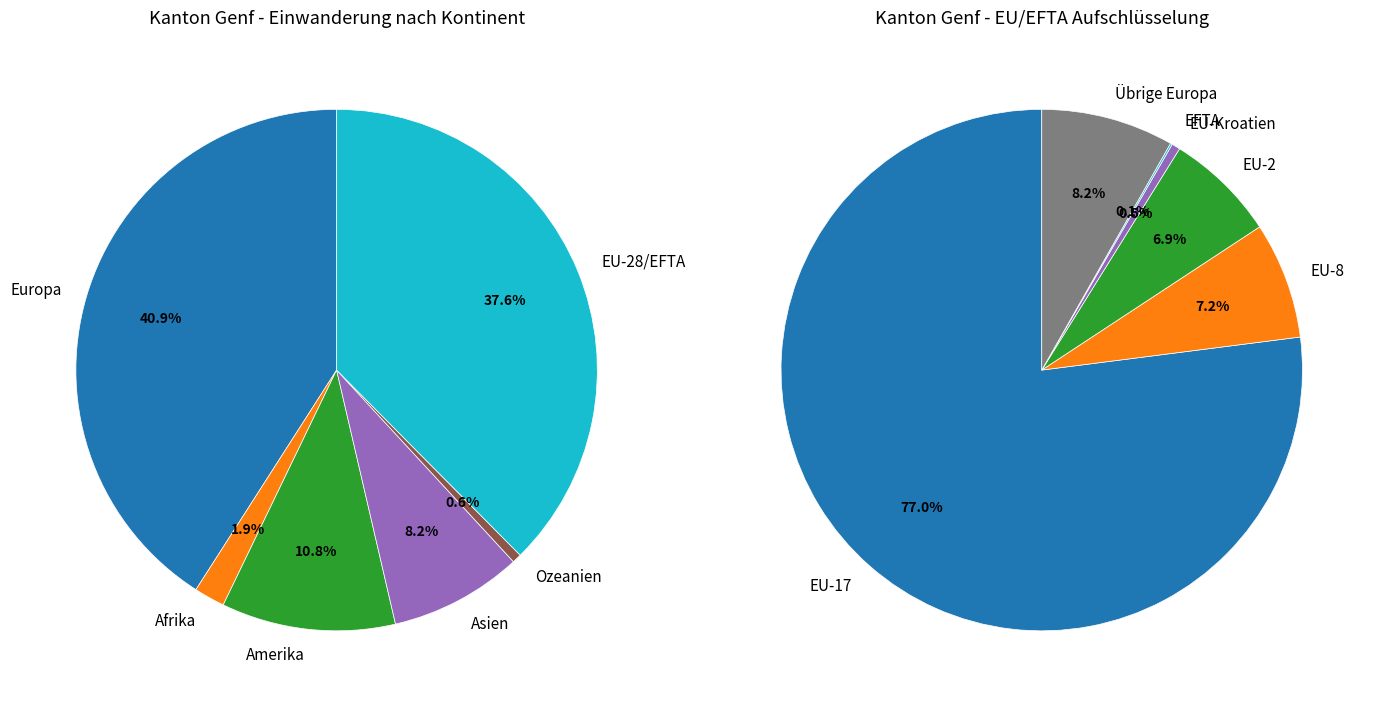

Is there any slice that represents more than half of the pie?

No